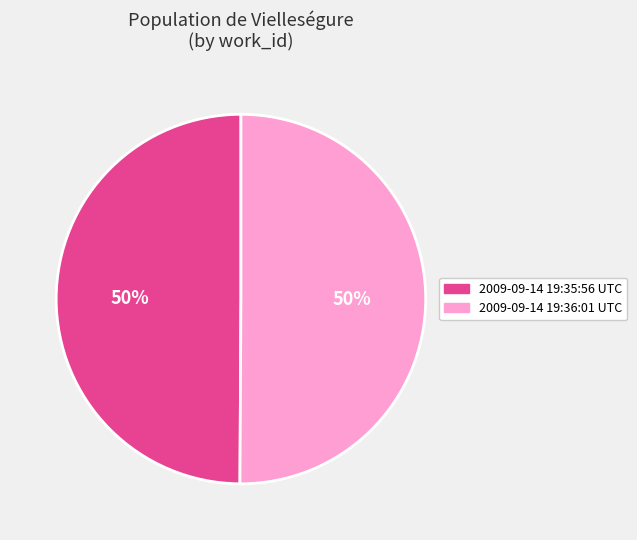

Is the sum of 2009-09-14 19:35:56 UTC and 2009-09-14 19:36:01 UTC greater than half?

Yes